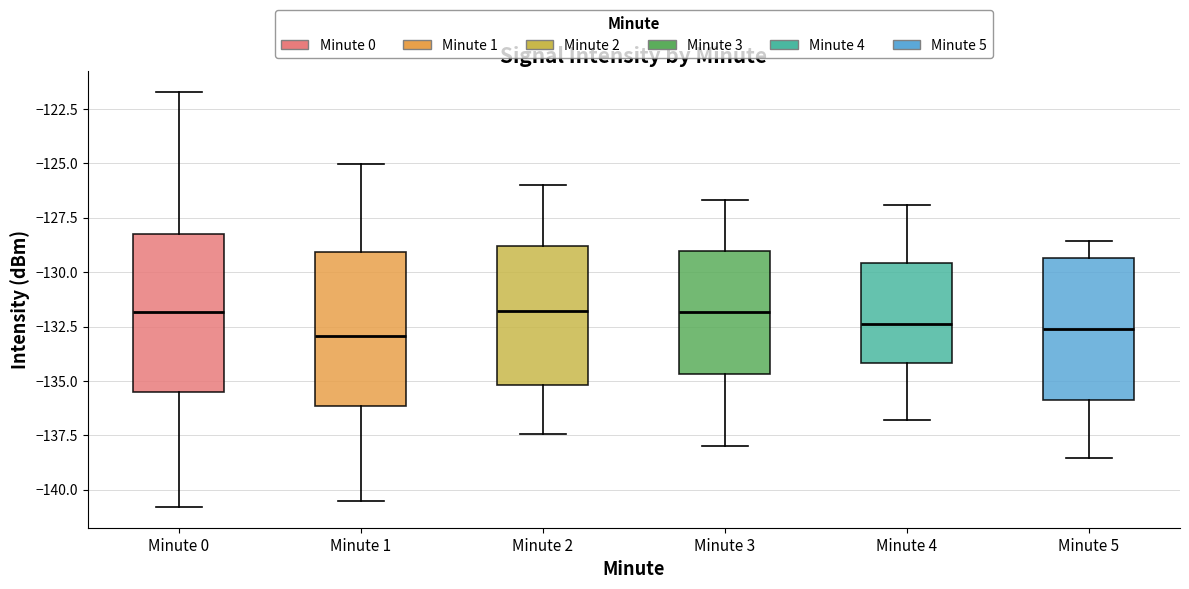

Reading left to right, read every box against the y-axis: the position of its median line, the range the box covers, and the ends of its whiskers. The values are not printed on the chart, so give them approximately, as read against the axis.

Minute 0: median -132.0, box -135.5 to -128.0, whiskers -141.0 to -121.5
Minute 1: median -133.0, box -136.0 to -129.0, whiskers -140.5 to -125.0
Minute 2: median -132.0, box -135.0 to -129.0, whiskers -137.5 to -126.0
Minute 3: median -132.0, box -134.5 to -129.0, whiskers -138.0 to -126.5
Minute 4: median -132.5, box -134.0 to -129.5, whiskers -137.0 to -127.0
Minute 5: median -132.5, box -136.0 to -129.5, whiskers -138.5 to -128.5